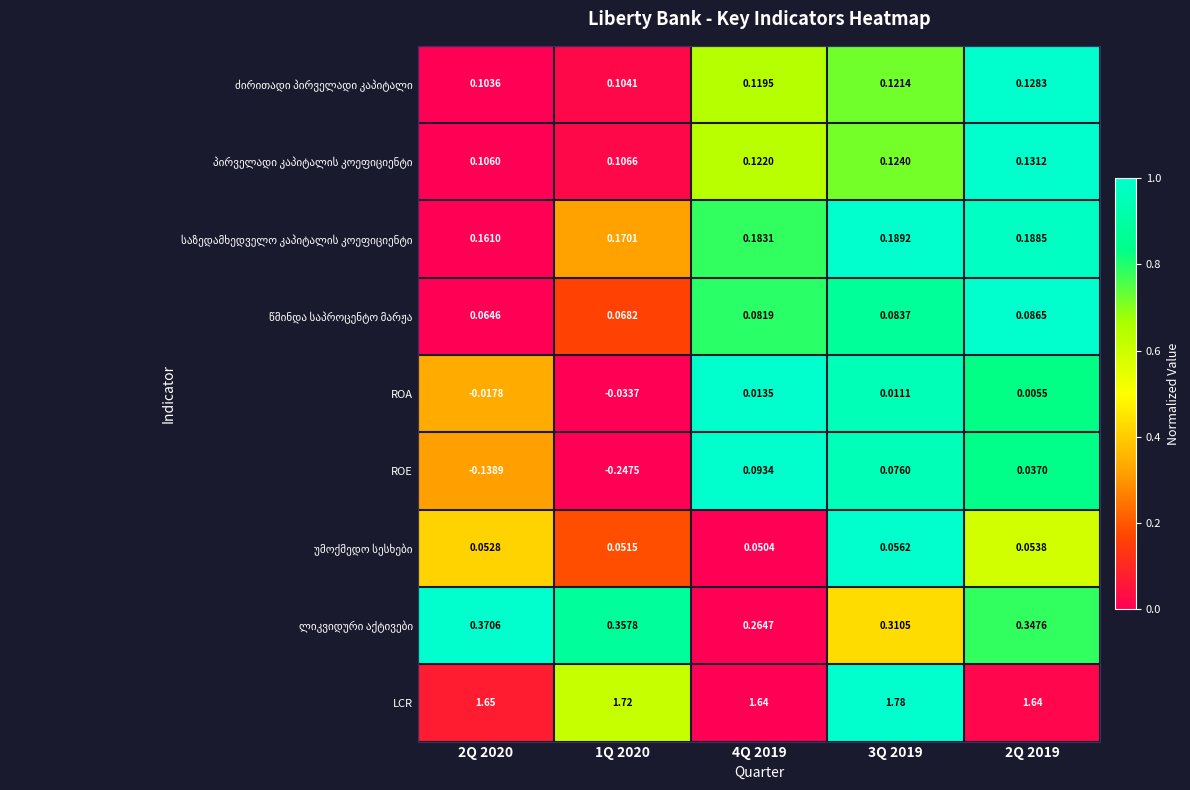

How many distinct data groups are displayed?

9